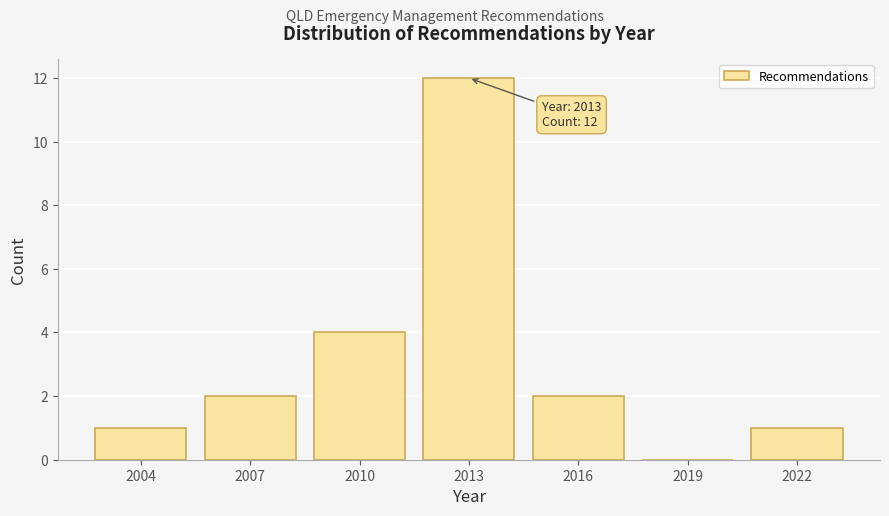

Reading left to right, what are all the values shown in this chart?

2004=1	2007=2	2010=4	2013=12	2016=2	2019=0	2022=1